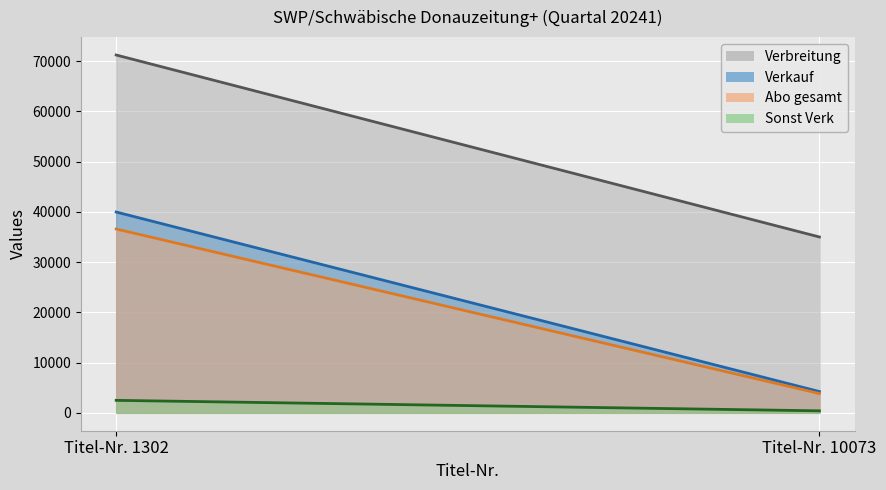

What is the highest value of the Verkauf series?

39960